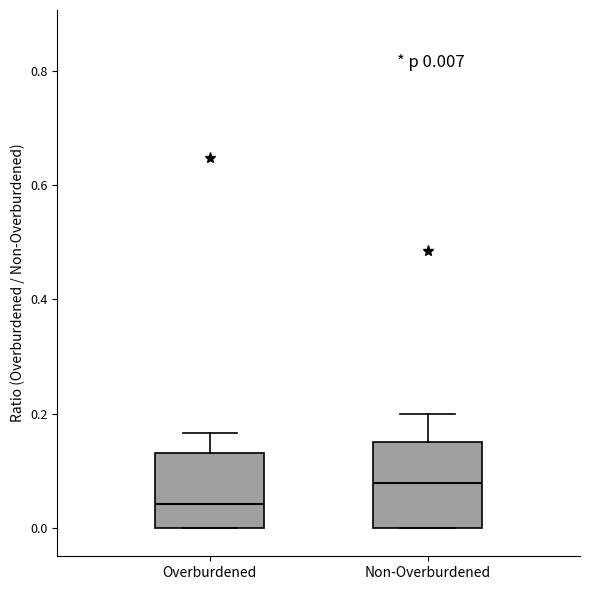

Which box's median line is the lowest?

Overburdened